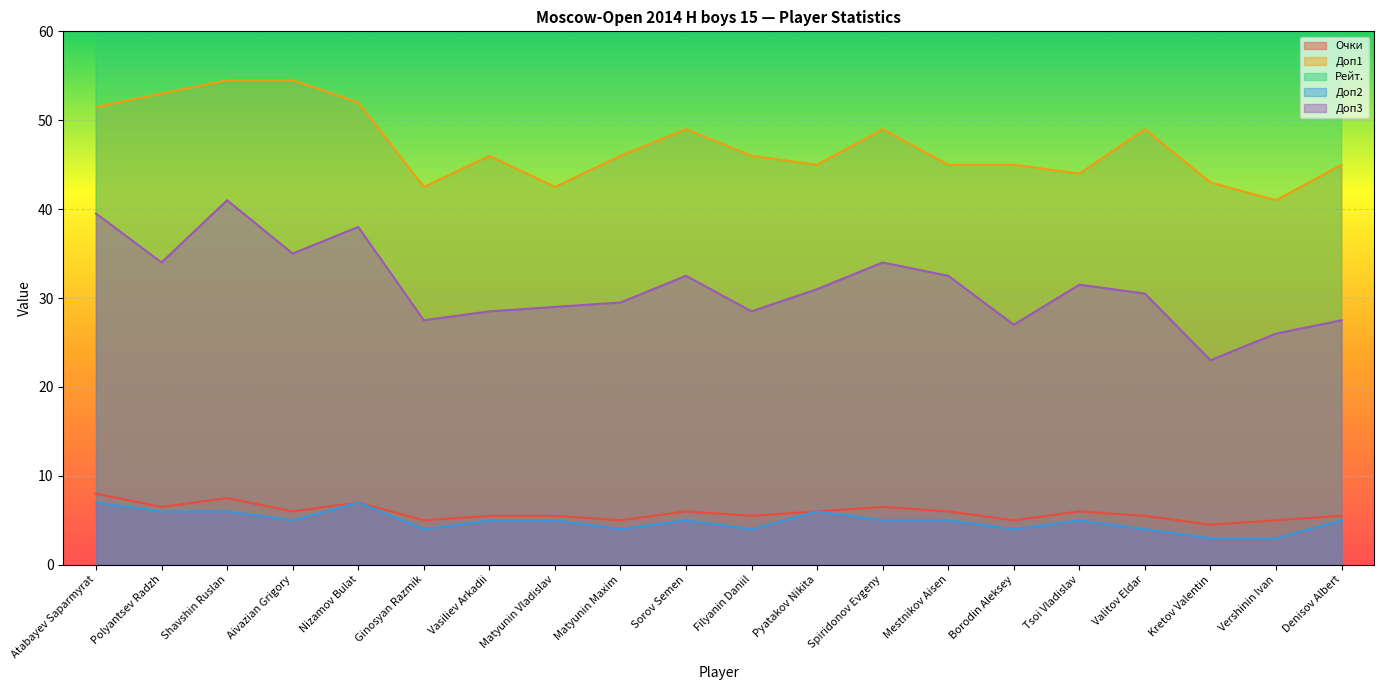

At which category is the sum across all series the highest?

Atabayev Saparmyrat